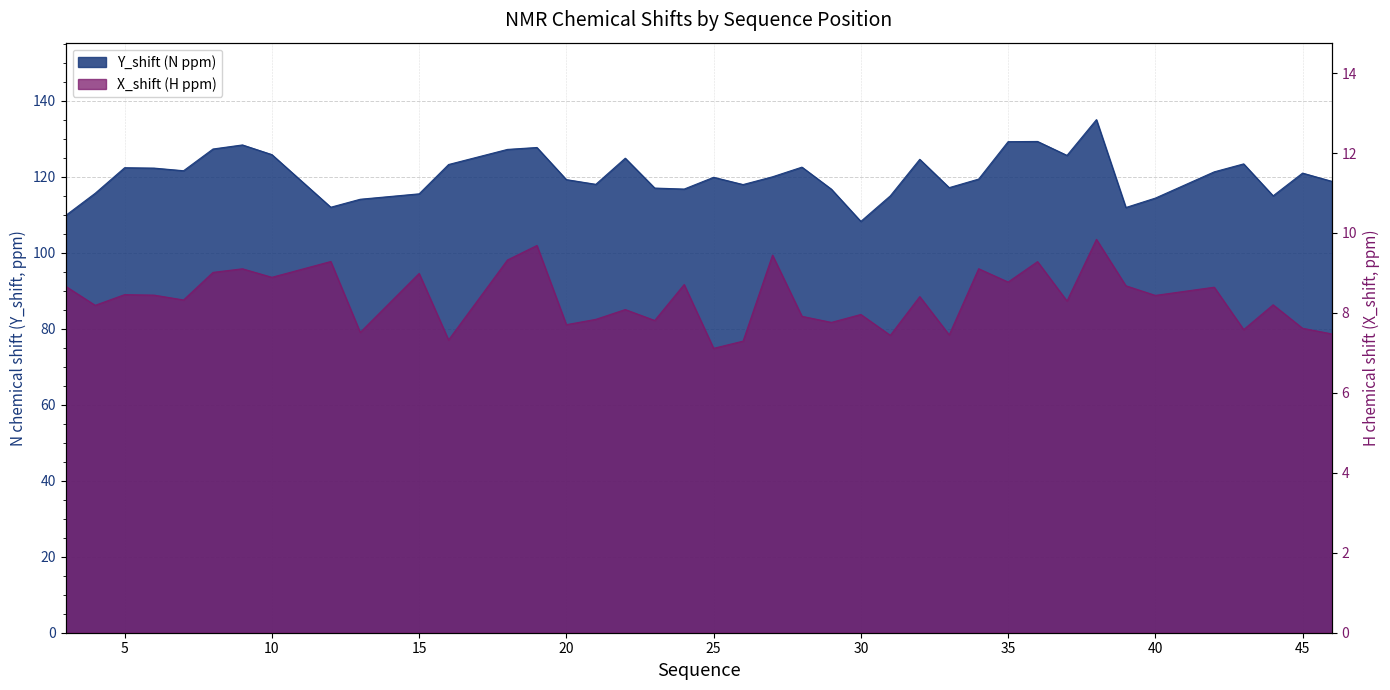

How many values in the Y_shift series exceed 119?

23